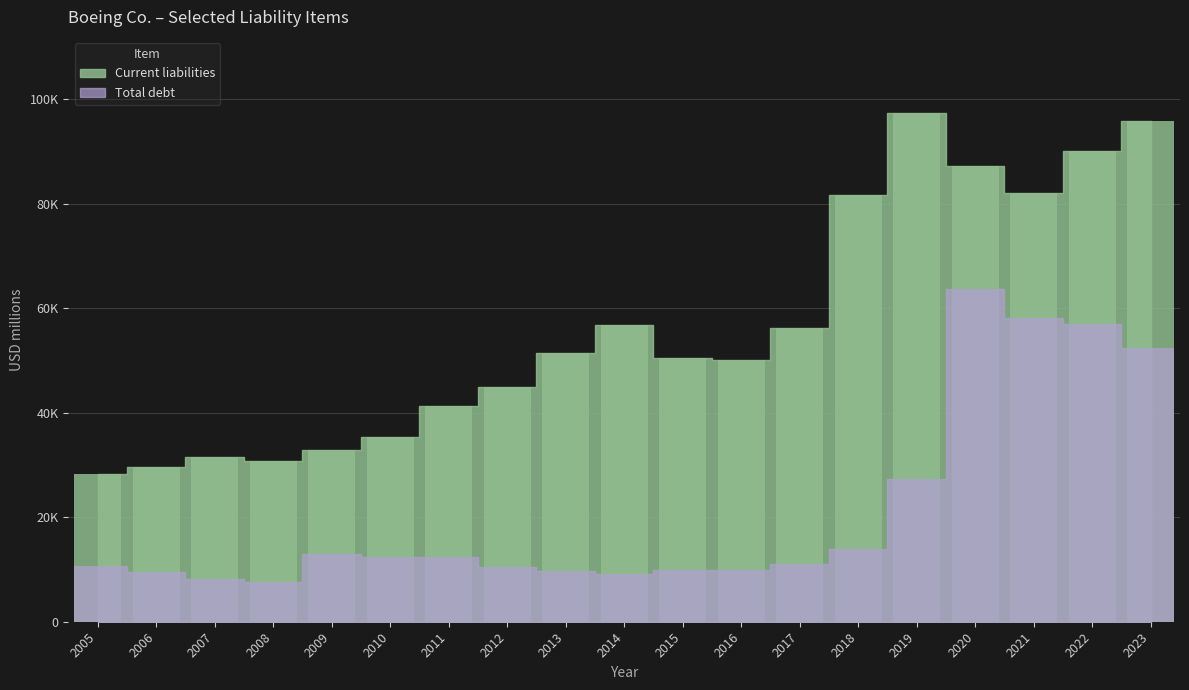

What is the total value across all series at 2020?

150863